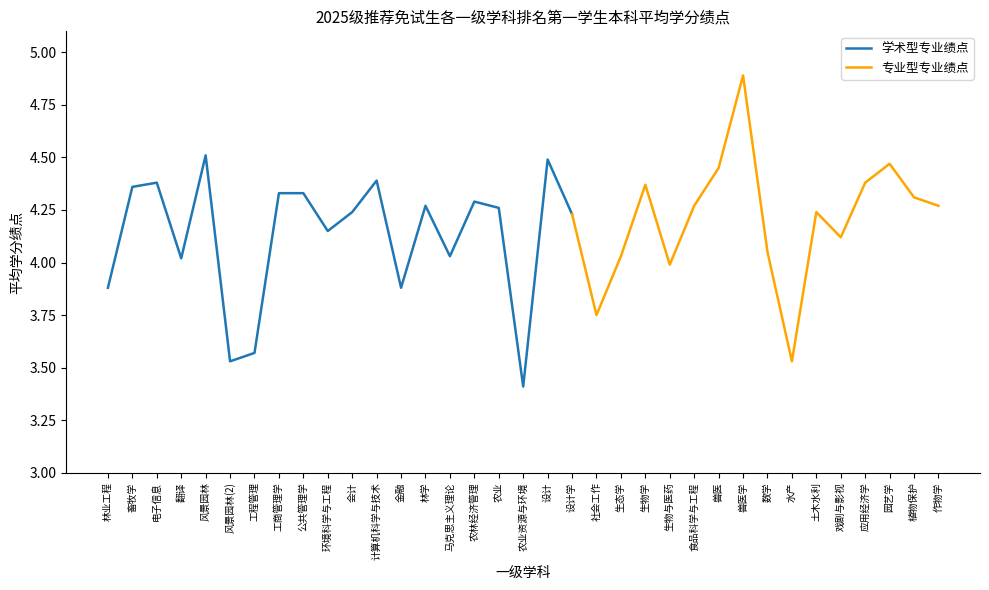

Which category has the highest value across all series?

兽医学